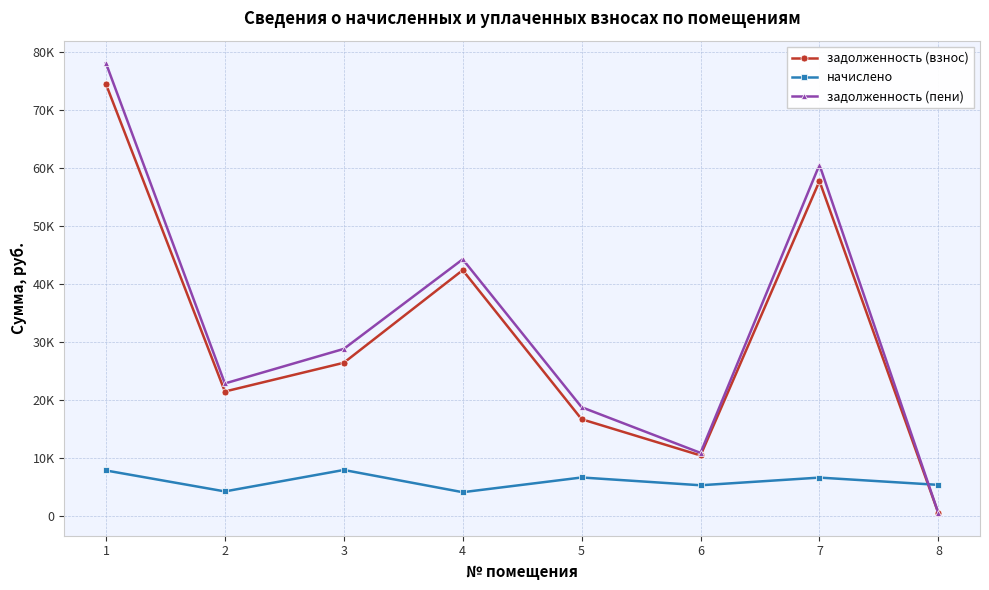

Is this an area chart (filled region under the line)?

No